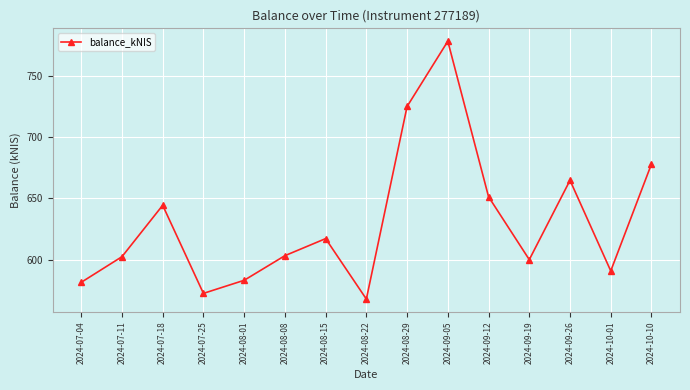

True or false: the data shows 617.0 at 2024-08-15.

True